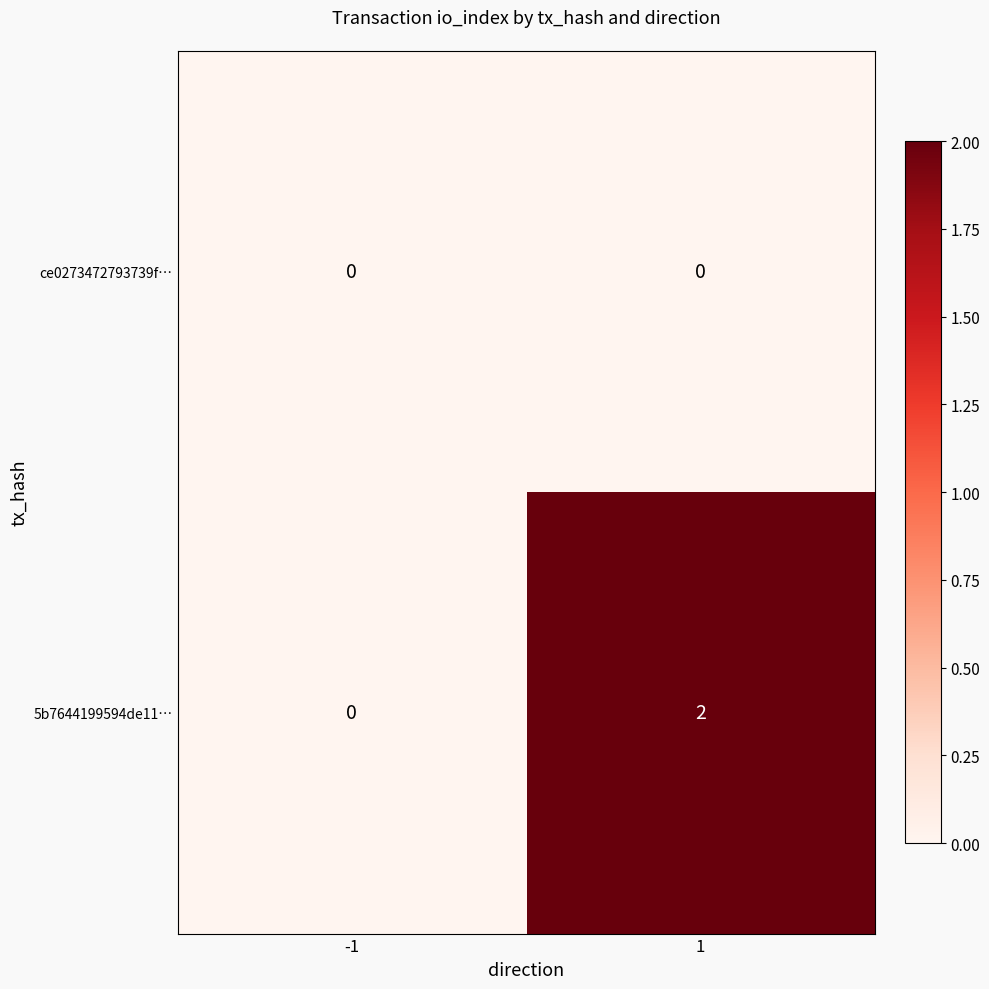

List the series in order of their overall mean, lowest first.

ce0273472793739f…, 5b7644199594de11…